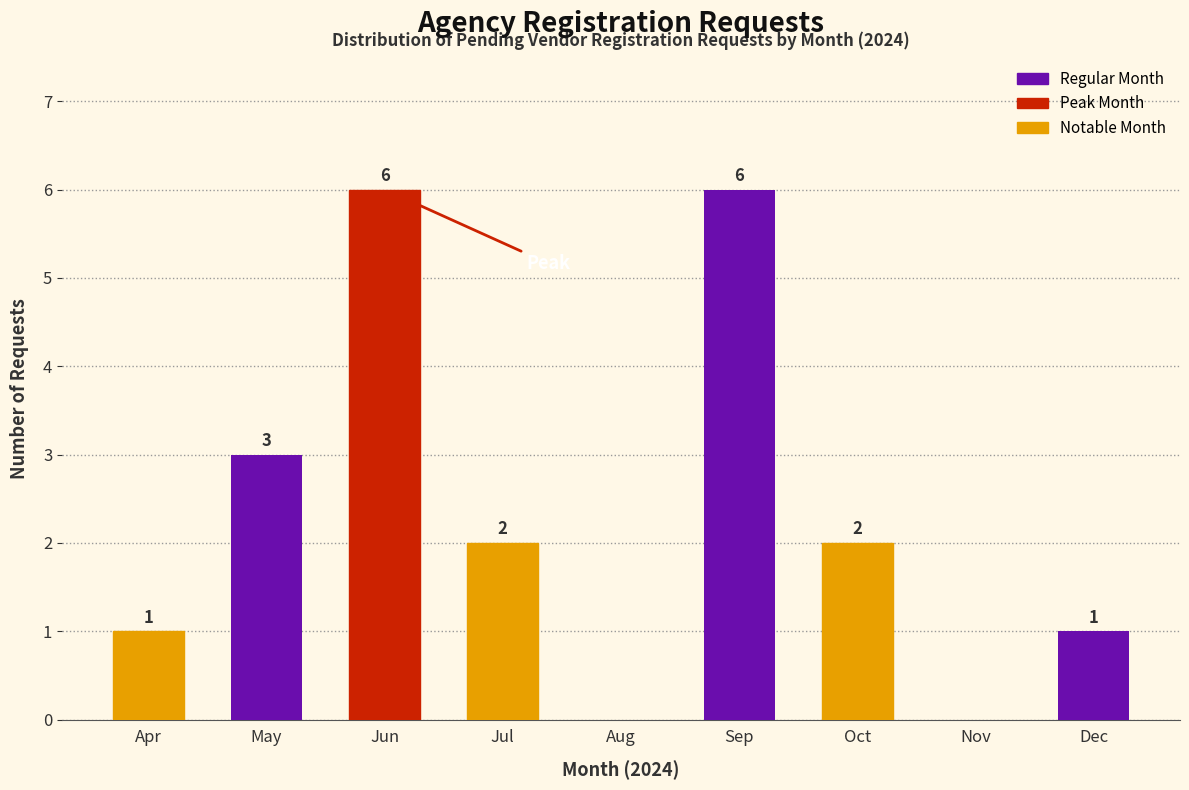

Reading left to right, transcribe all the data shown in this chart.

Apr=1	May=3	Jun=6	Jul=2	Aug=0	Sep=6	Oct=2	Nov=0	Dec=1